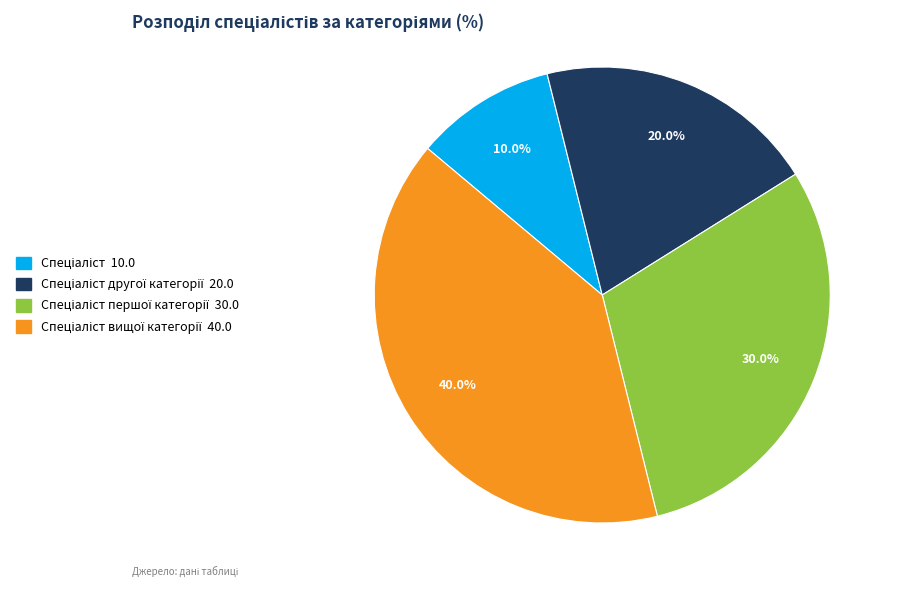

Does any single category account for the majority?

No